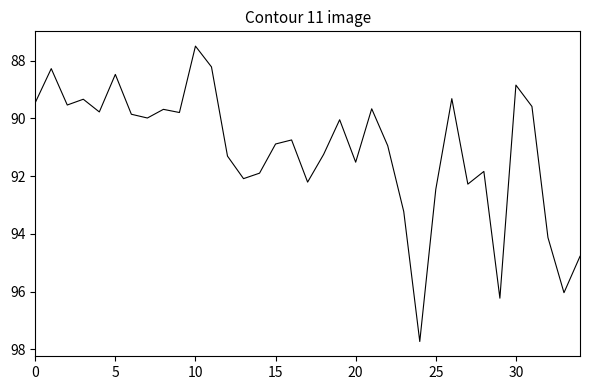

What is the difference between the maximum and minimum values?

10.2